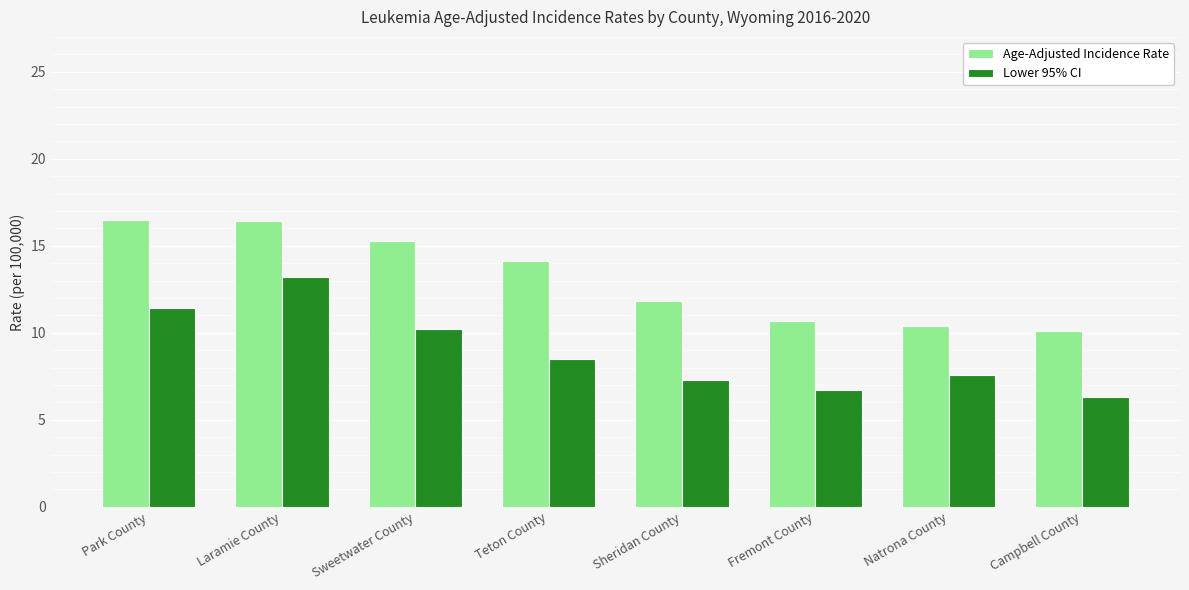

The value of Lower 95% CI at Sheridan County is 1.6. True or false?

False